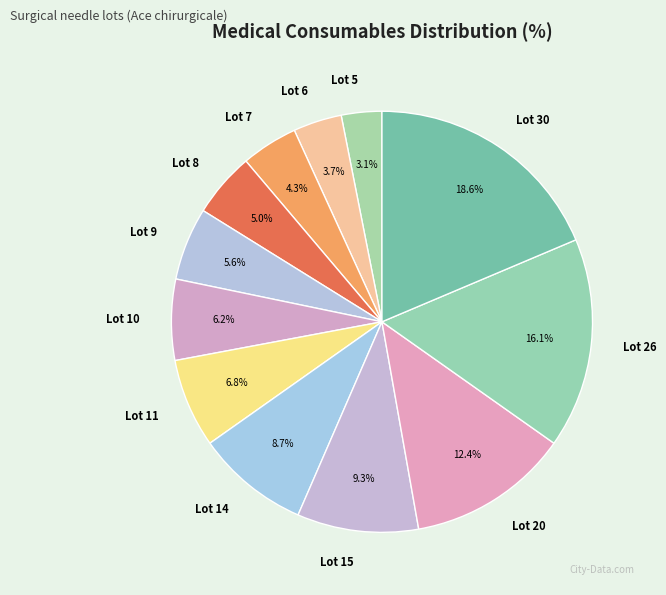

What is the ratio of the value at Lot 14 to the value at Lot 9?

1.6